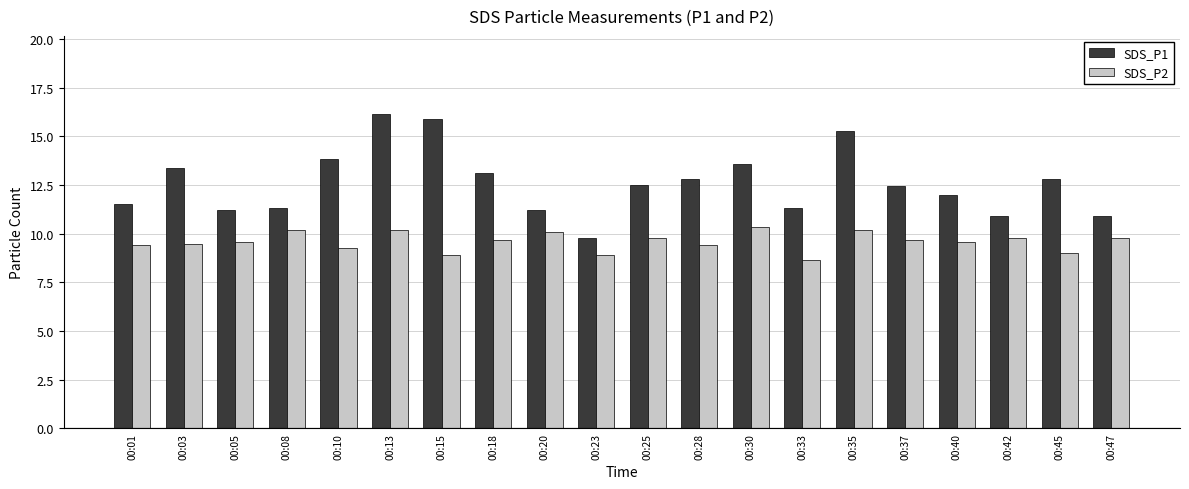

How many bars are there in each group?

2